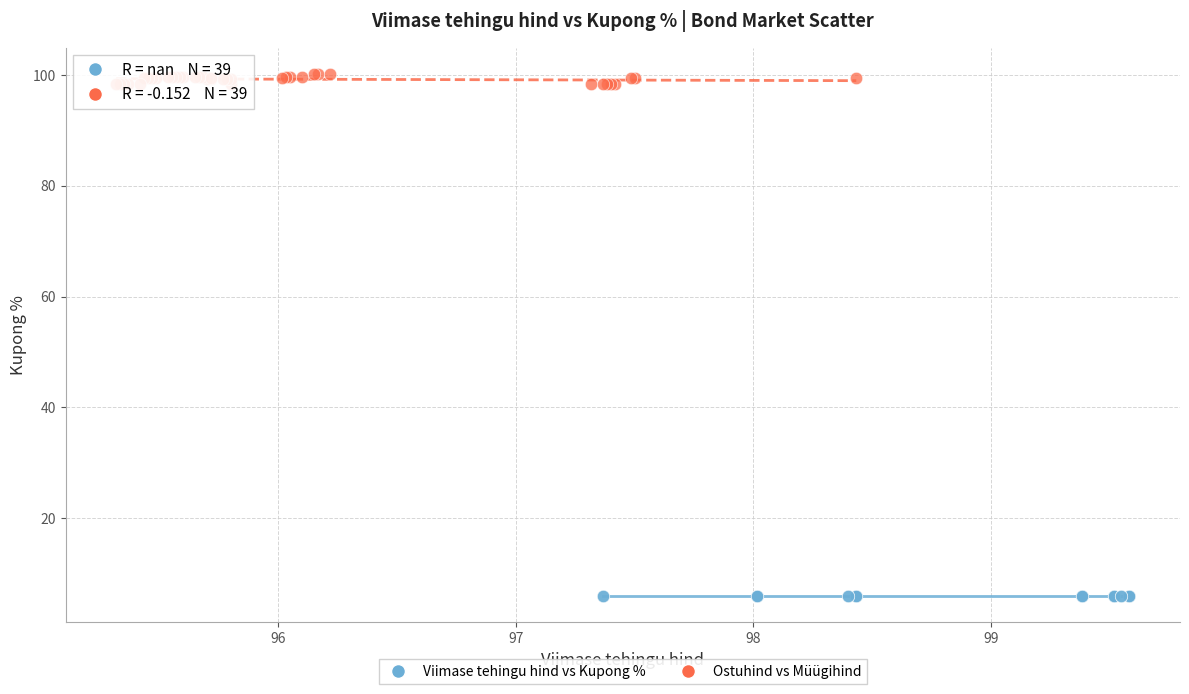

Which series contains the highest Y value?

Ostuhind vs Müügihind